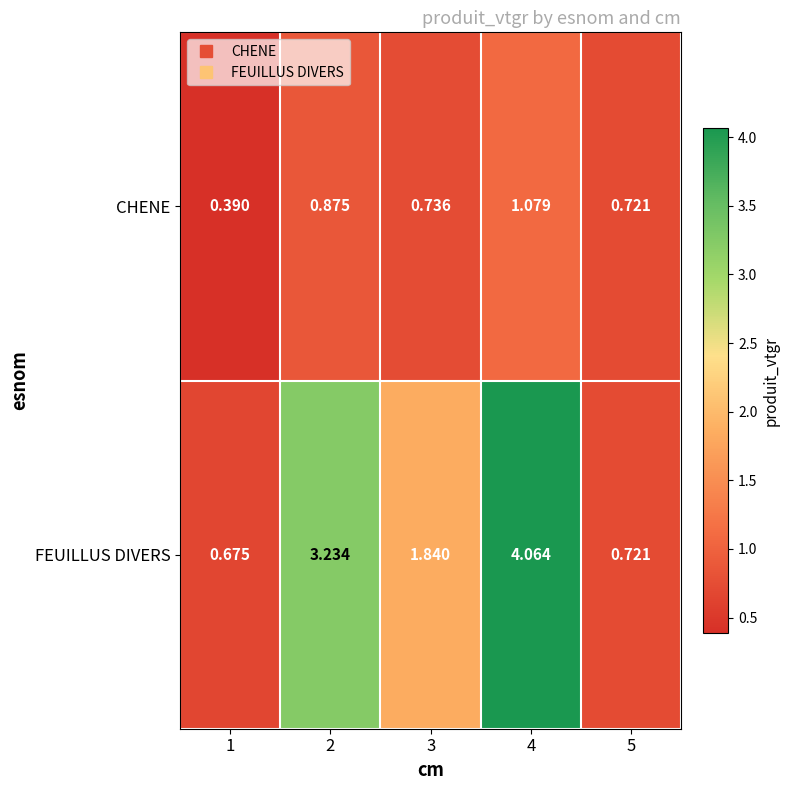

Which series changed the most between 1 and 4?

FEUILLUS DIVERS